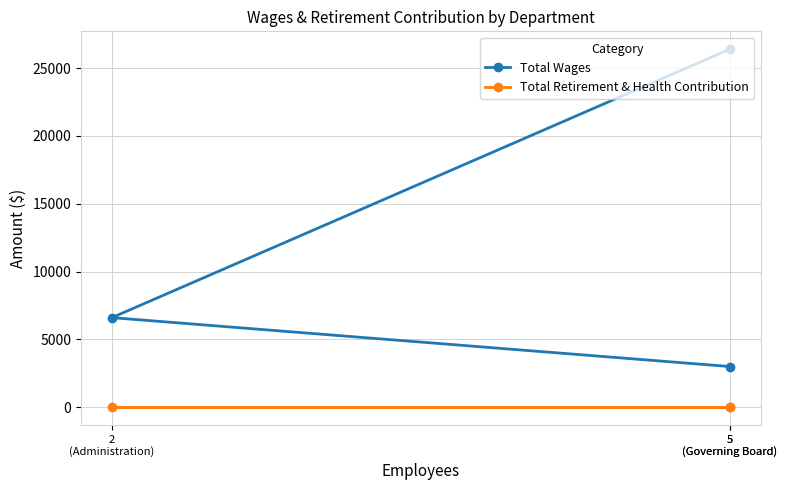

How many series are shown in this chart?

2